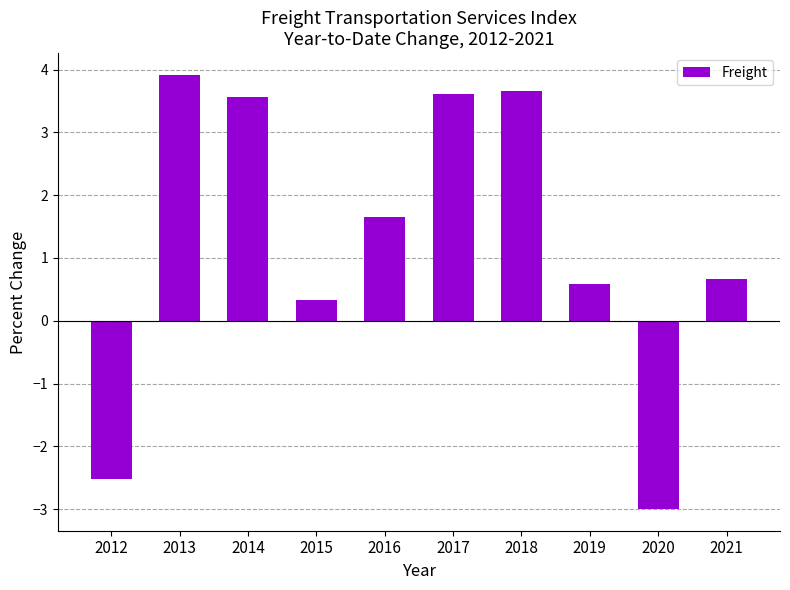

Which label corresponds to the smallest value in the chart?

2020